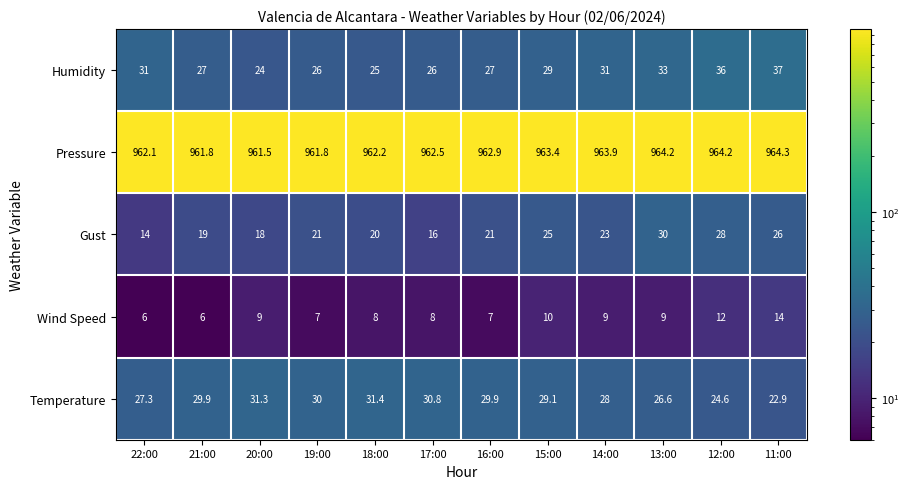

The value of Temperature at 16:00 is 20.2. True or false?

False